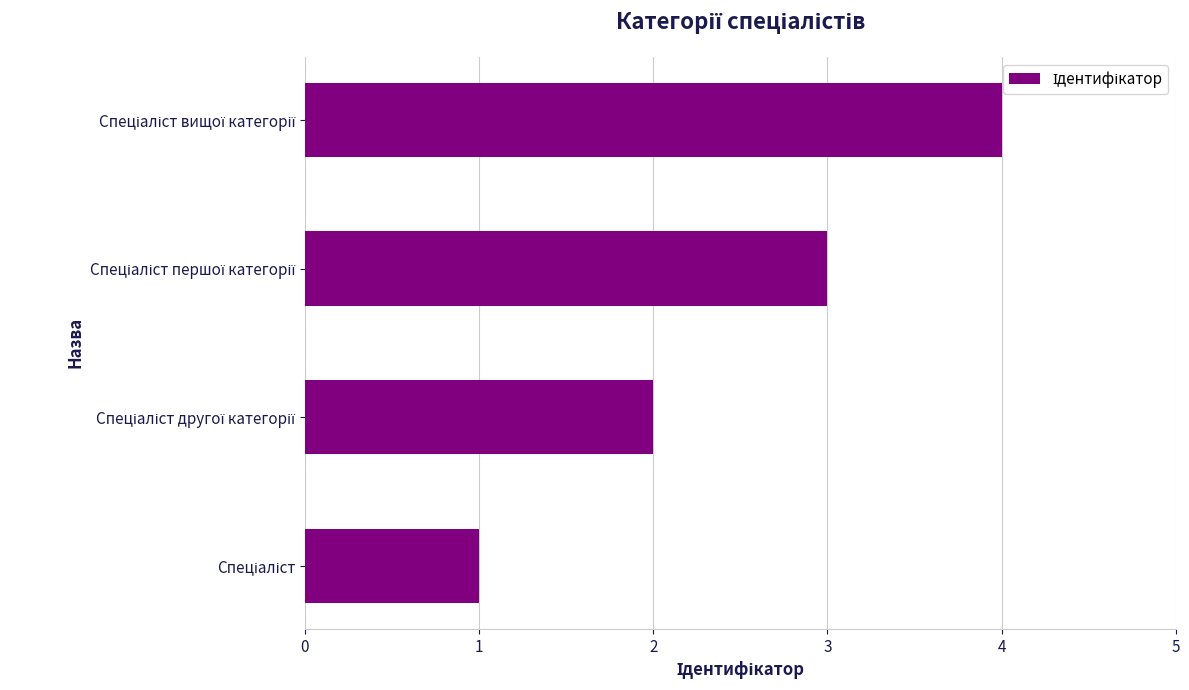

What is the greatest value displayed?

4